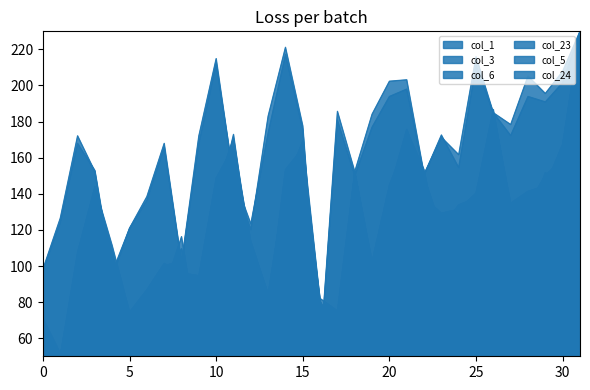

In col_3, how many points are higher than both neighbors (excluding endpoints)?

8